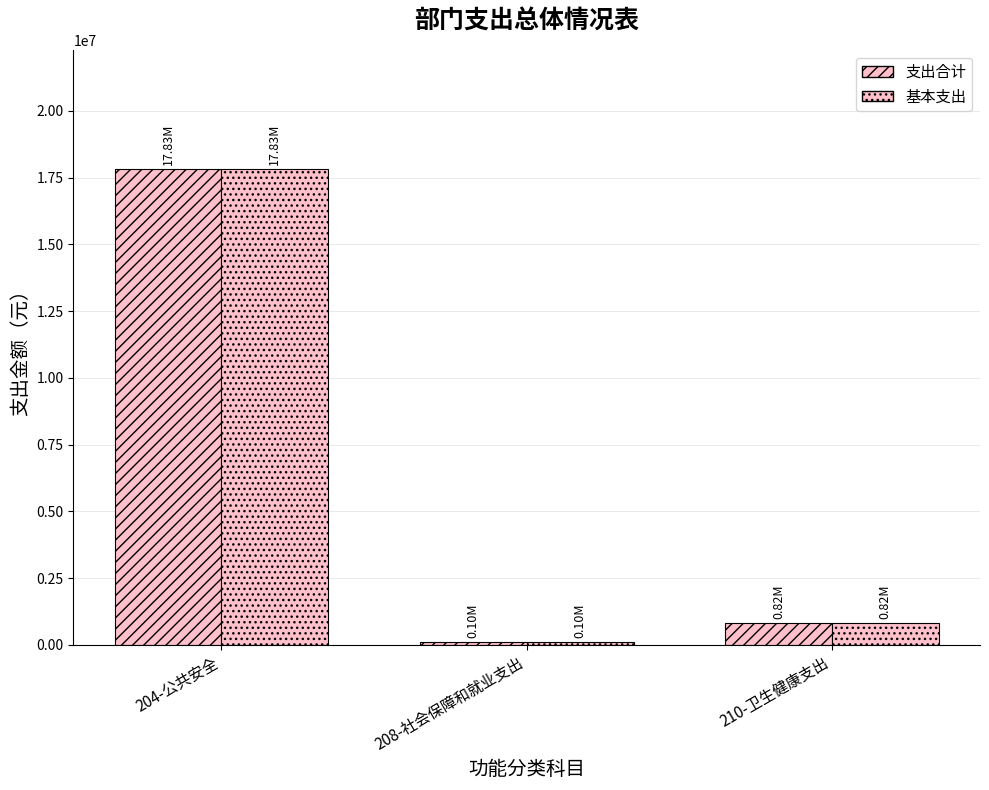

How many bars are there in each group?

2